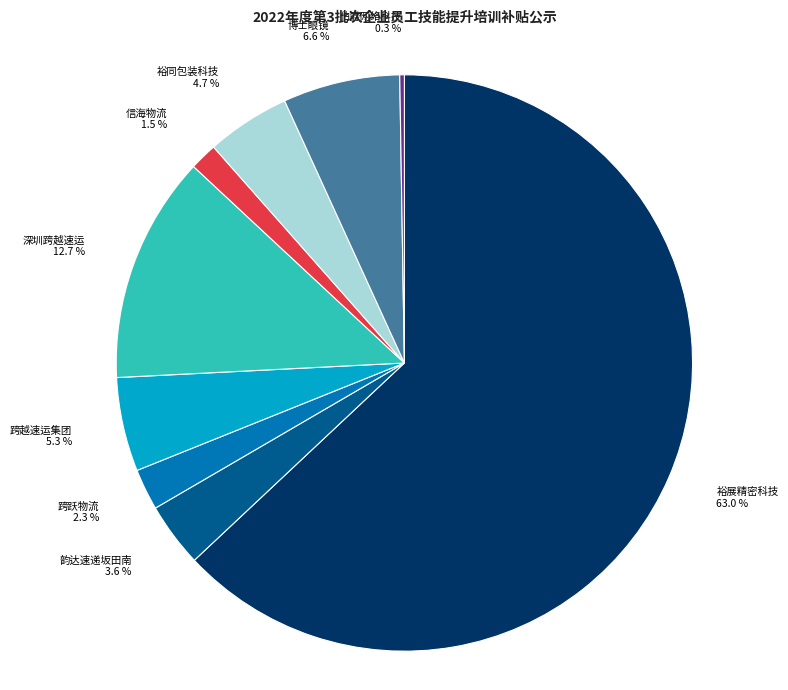

Is the sum of 博士眼镜 and 韵达速递坂田南 greater than half?

No